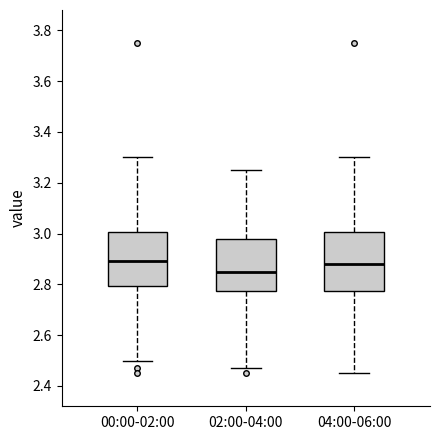

Reading left to right, transcribe this box plot: for each box, give where its median line is, the range the box spans, and where its two whiskers end, as read against the y-axis. The values are not printed on the chart, so give them approximately, as read against the axis.

00:00-02:00: median 2.90, box 2.80 to 3.00, whiskers 2.50 to 3.30
02:00-04:00: median 2.86, box 2.78 to 2.98, whiskers 2.48 to 3.26
04:00-06:00: median 2.88, box 2.78 to 3.00, whiskers 2.46 to 3.30